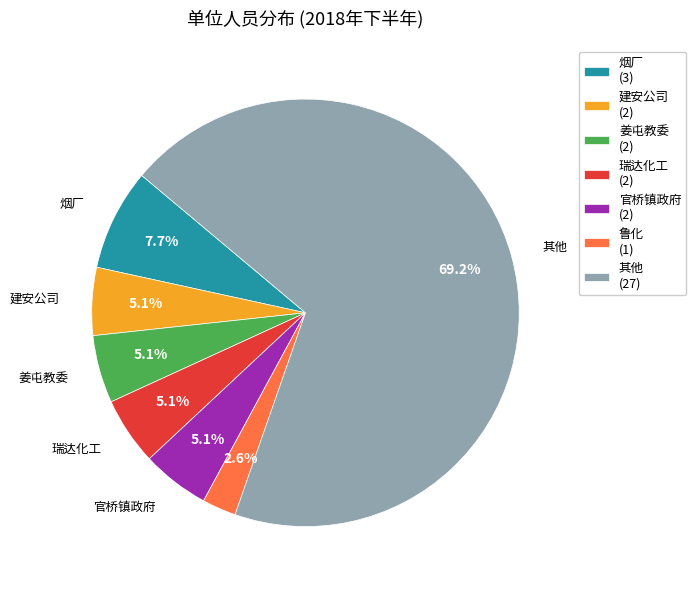

What is the ratio of the value at 鲁化 (1) to the value at 官桥镇政府 (2)?

0.5